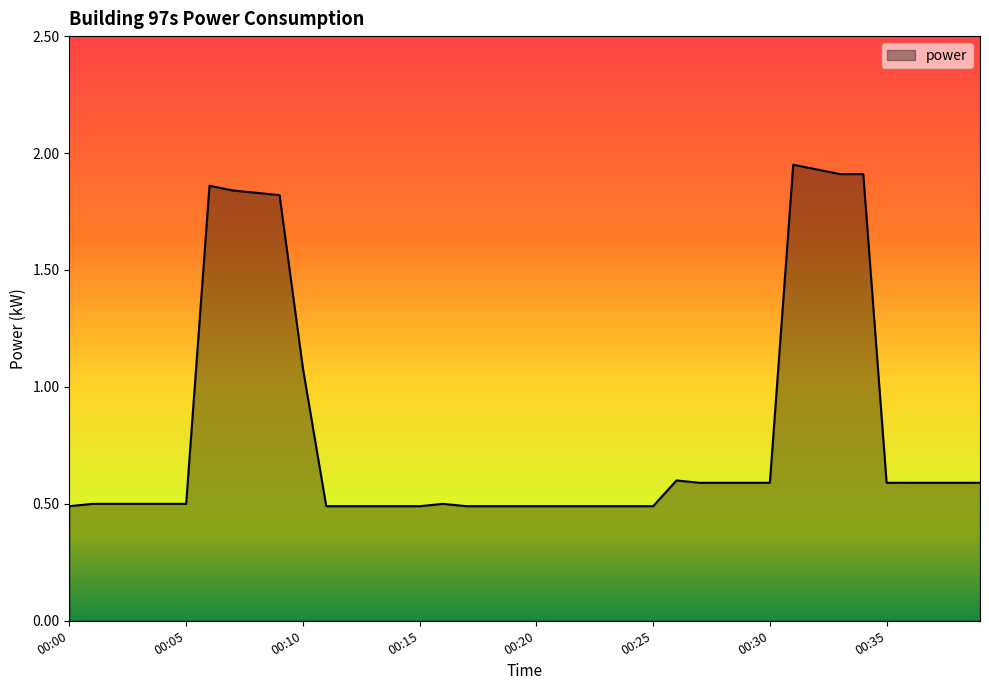

What is the difference between the maximum and minimum values?

1.5